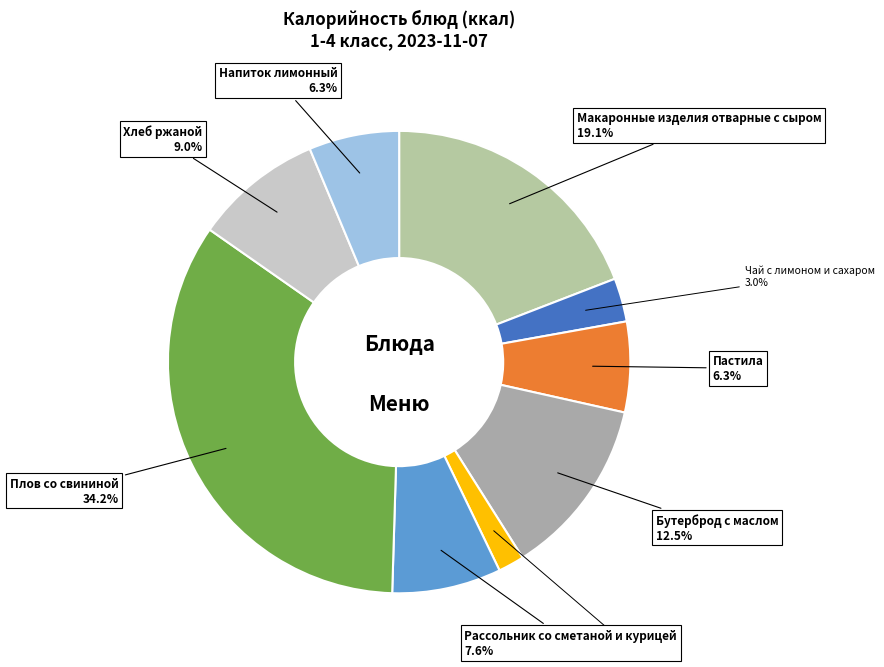

How many segments does this pie chart have?

9